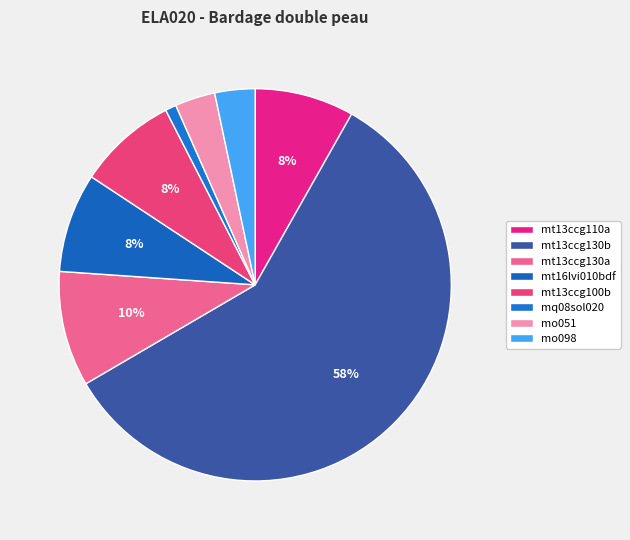

What percentage is the mq08sol020 slice, to the nearest percent?

1%